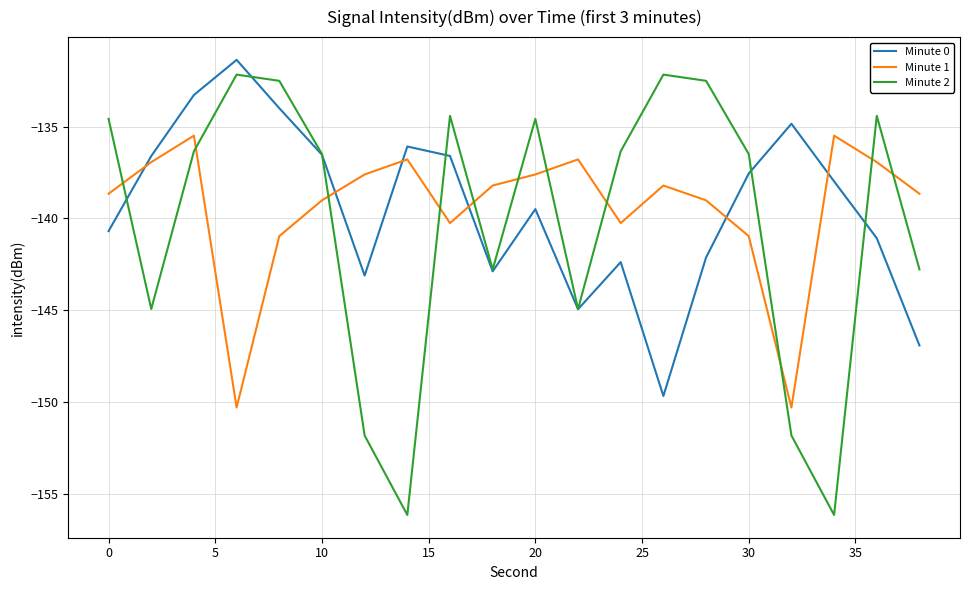

What is the lowest value of the Minute 0 series?

-149.7